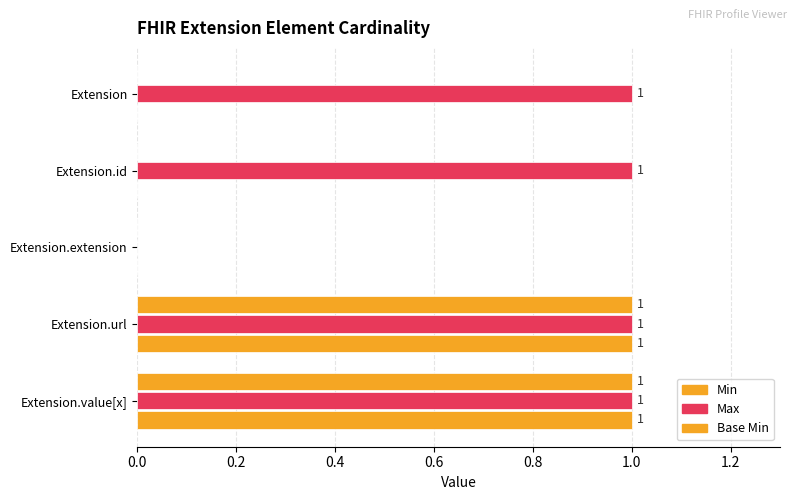

Which series has the widest spread of values?

Min